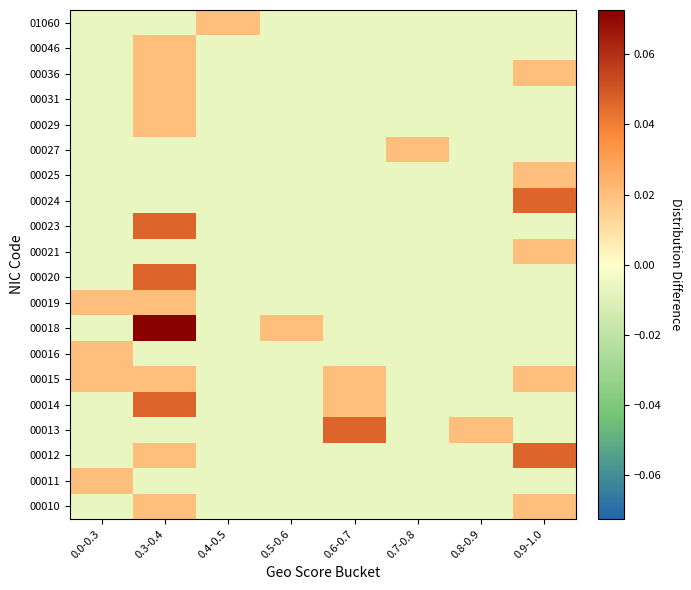

Reading left to right, what are all the values shown in this chart?

00010: 0.0-0.3=-0.0	0.3-0.4=0.0	0.4-0.5=-0.0	0.5-0.6=-0.0	0.6-0.7=-0.0	0.7-0.8=-0.0	0.8-0.9=-0.0	0.9-1.0=0.0
00011: 0.0-0.3=0.0	0.3-0.4=-0.0	0.4-0.5=-0.0	0.5-0.6=-0.0	0.6-0.7=-0.0	0.7-0.8=-0.0	0.8-0.9=-0.0	0.9-1.0=-0.0
00012: 0.0-0.3=-0.0	0.3-0.4=0.0	0.4-0.5=-0.0	0.5-0.6=-0.0	0.6-0.7=-0.0	0.7-0.8=-0.0	0.8-0.9=-0.0	0.9-1.0=0.0
00013: 0.0-0.3=-0.0	0.3-0.4=-0.0	0.4-0.5=-0.0	0.5-0.6=-0.0	0.6-0.7=0.0	0.7-0.8=-0.0	0.8-0.9=0.0	0.9-1.0=-0.0
00014: 0.0-0.3=-0.0	0.3-0.4=0.0	0.4-0.5=-0.0	0.5-0.6=-0.0	0.6-0.7=0.0	0.7-0.8=-0.0	0.8-0.9=-0.0	0.9-1.0=-0.0
00015: 0.0-0.3=0.0	0.3-0.4=0.0	0.4-0.5=-0.0	0.5-0.6=-0.0	0.6-0.7=0.0	0.7-0.8=-0.0	0.8-0.9=-0.0	0.9-1.0=0.0
00016: 0.0-0.3=0.0	0.3-0.4=-0.0	0.4-0.5=-0.0	0.5-0.6=-0.0	0.6-0.7=-0.0	0.7-0.8=-0.0	0.8-0.9=-0.0	0.9-1.0=-0.0
00018: 0.0-0.3=-0.0	0.3-0.4=0.1	0.4-0.5=-0.0	0.5-0.6=0.0	0.6-0.7=-0.0	0.7-0.8=-0.0	0.8-0.9=-0.0	0.9-1.0=-0.0
00019: 0.0-0.3=0.0	0.3-0.4=0.0	0.4-0.5=-0.0	0.5-0.6=-0.0	0.6-0.7=-0.0	0.7-0.8=-0.0	0.8-0.9=-0.0	0.9-1.0=-0.0
00020: 0.0-0.3=-0.0	0.3-0.4=0.0	0.4-0.5=-0.0	0.5-0.6=-0.0	0.6-0.7=-0.0	0.7-0.8=-0.0	0.8-0.9=-0.0	0.9-1.0=-0.0
00021: 0.0-0.3=-0.0	0.3-0.4=-0.0	0.4-0.5=-0.0	0.5-0.6=-0.0	0.6-0.7=-0.0	0.7-0.8=-0.0	0.8-0.9=-0.0	0.9-1.0=0.0
00023: 0.0-0.3=-0.0	0.3-0.4=0.0	0.4-0.5=-0.0	0.5-0.6=-0.0	0.6-0.7=-0.0	0.7-0.8=-0.0	0.8-0.9=-0.0	0.9-1.0=-0.0
00024: 0.0-0.3=-0.0	0.3-0.4=-0.0	0.4-0.5=-0.0	0.5-0.6=-0.0	0.6-0.7=-0.0	0.7-0.8=-0.0	0.8-0.9=-0.0	0.9-1.0=0.0
00025: 0.0-0.3=-0.0	0.3-0.4=-0.0	0.4-0.5=-0.0	0.5-0.6=-0.0	0.6-0.7=-0.0	0.7-0.8=-0.0	0.8-0.9=-0.0	0.9-1.0=0.0
00027: 0.0-0.3=-0.0	0.3-0.4=-0.0	0.4-0.5=-0.0	0.5-0.6=-0.0	0.6-0.7=-0.0	0.7-0.8=0.0	0.8-0.9=-0.0	0.9-1.0=-0.0
00029: 0.0-0.3=-0.0	0.3-0.4=0.0	0.4-0.5=-0.0	0.5-0.6=-0.0	0.6-0.7=-0.0	0.7-0.8=-0.0	0.8-0.9=-0.0	0.9-1.0=-0.0
00031: 0.0-0.3=-0.0	0.3-0.4=0.0	0.4-0.5=-0.0	0.5-0.6=-0.0	0.6-0.7=-0.0	0.7-0.8=-0.0	0.8-0.9=-0.0	0.9-1.0=-0.0
00036: 0.0-0.3=-0.0	0.3-0.4=0.0	0.4-0.5=-0.0	0.5-0.6=-0.0	0.6-0.7=-0.0	0.7-0.8=-0.0	0.8-0.9=-0.0	0.9-1.0=0.0
00046: 0.0-0.3=-0.0	0.3-0.4=0.0	0.4-0.5=-0.0	0.5-0.6=-0.0	0.6-0.7=-0.0	0.7-0.8=-0.0	0.8-0.9=-0.0	0.9-1.0=-0.0
01060: 0.0-0.3=-0.0	0.3-0.4=-0.0	0.4-0.5=0.0	0.5-0.6=-0.0	0.6-0.7=-0.0	0.7-0.8=-0.0	0.8-0.9=-0.0	0.9-1.0=-0.0